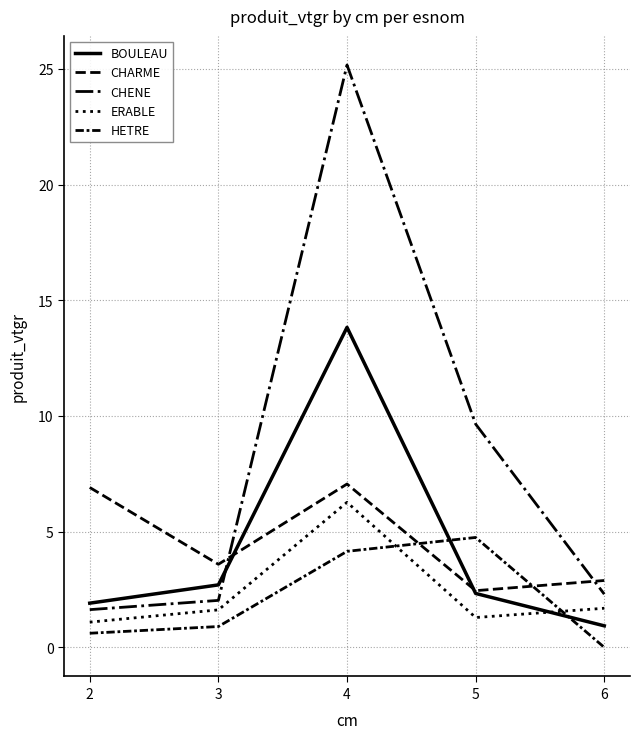

How many lines are shown in the chart?

5